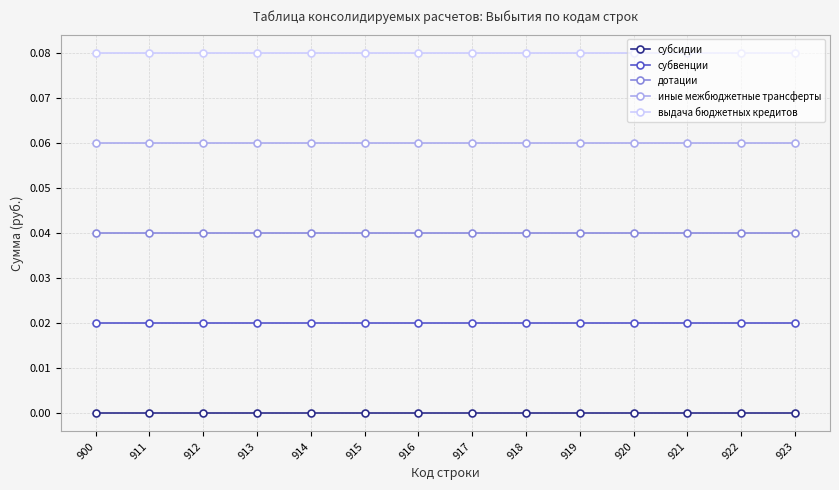

Which series has the largest total across all categories?

выдача бюджетных кредитов